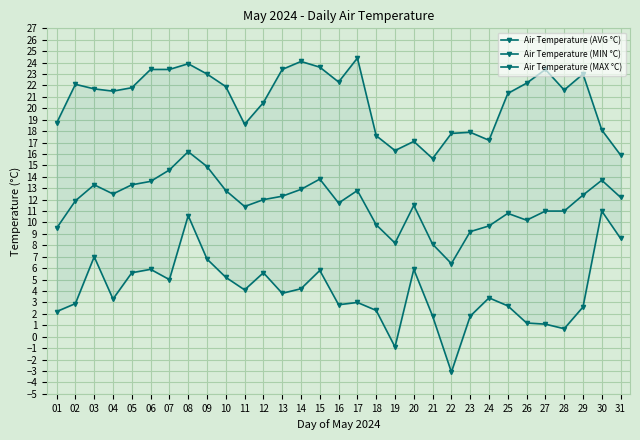

What is the average value of the Air Temperature (MIN °C) series?

4.0